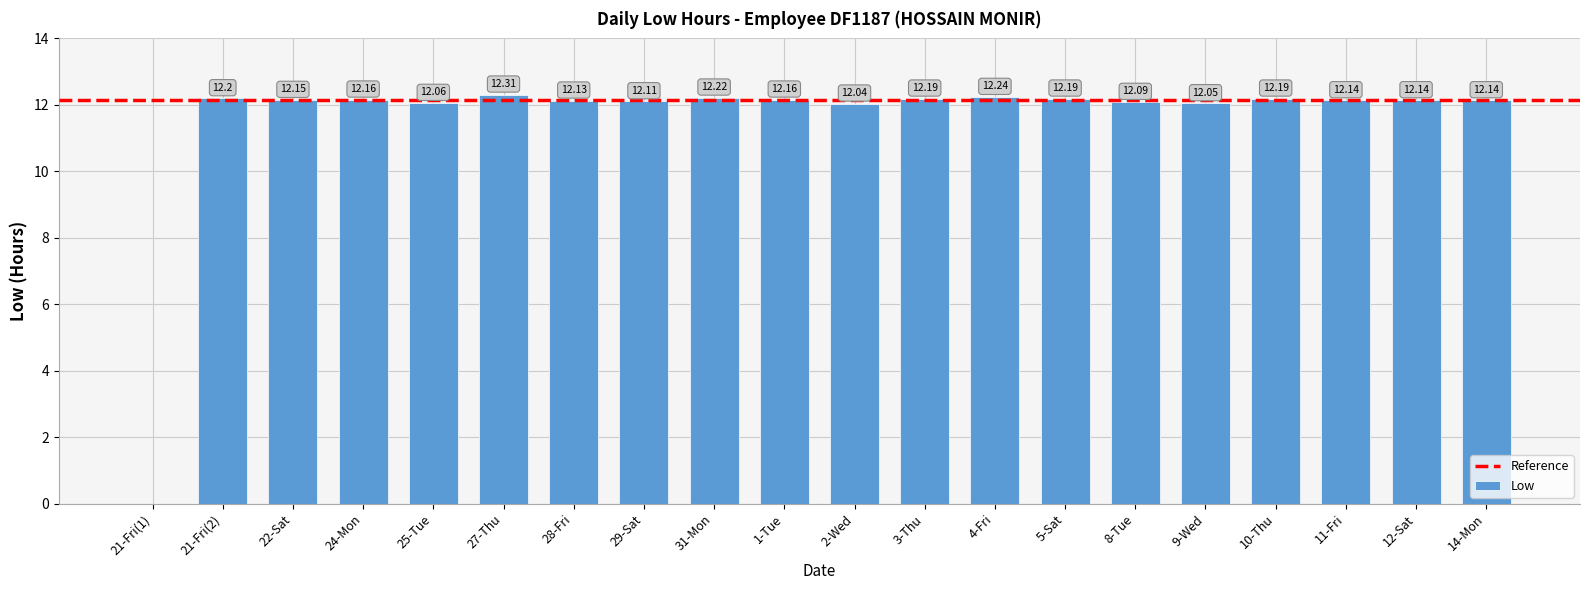

Reading left to right, extract all data points from this chart.

0.0	12.2	12.2	12.2	12.1	12.3	12.1	12.1	12.2	12.2	12.0	12.2	12.2	12.2	12.1	12.1	12.2	12.1	12.1	12.1